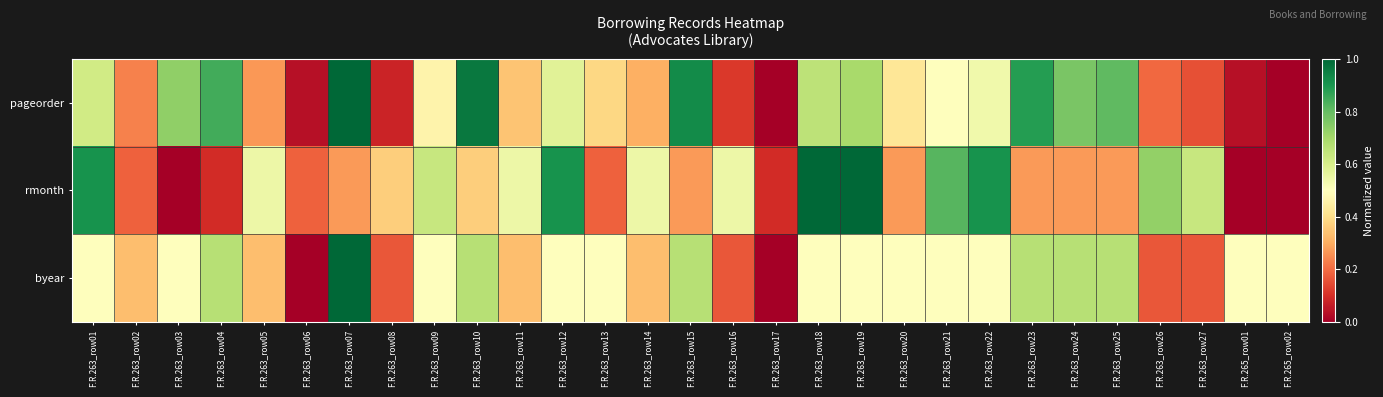

Which label corresponds to the smallest value in the chart?

F.R.263_row17